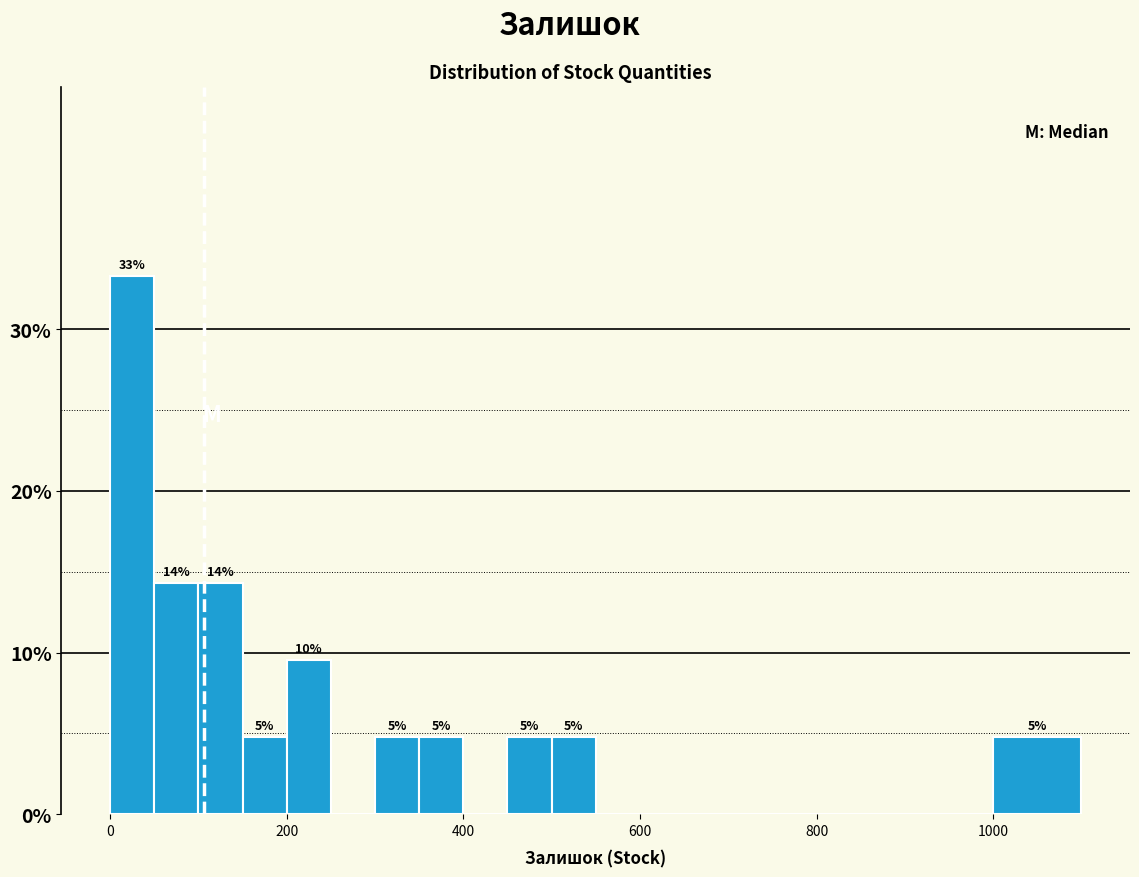

Around what value on the x-axis is the tallest bar? Give the approximate position of its centre, as read against the axis.

20